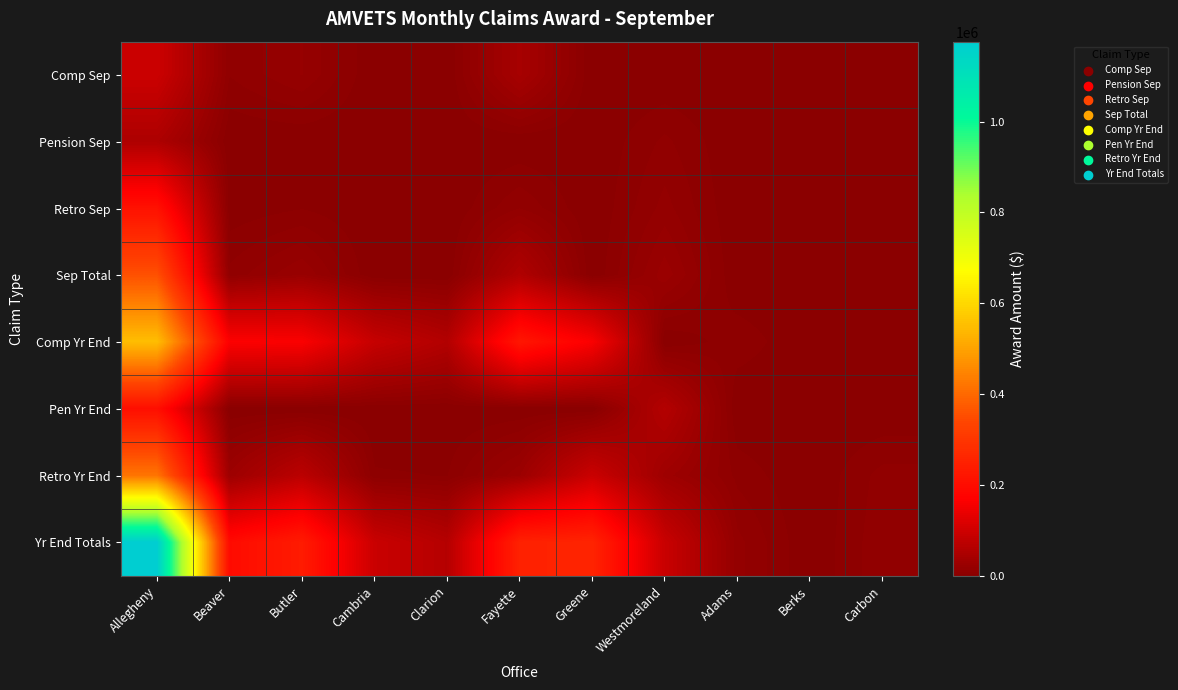

Reading right to left, transcribe all the data shown in this chart.

Comp Sep: Carbon=0.0	Berks=263.0	Adams=0.0	Westmoreland=0.0	Greene=0.0	Fayette=42693.0	Clarion=0.0	Cambria=0.0	Butler=18687.0	Beaver=9452.0	Allegheny=95325.0
Pension Sep: Carbon=0.0	Berks=0.0	Adams=0.0	Westmoreland=10259.0	Greene=0.0	Fayette=0.0	Clarion=0.0	Cambria=0.0	Butler=0.0	Beaver=0.0	Allegheny=51489.0
Retro Sep: Carbon=0.0	Berks=0.0	Adams=0.0	Westmoreland=15621.0	Greene=0.0	Fayette=13532.0	Clarion=0.0	Cambria=0.0	Butler=4263.0	Beaver=1259.0	Allegheny=210132.0
Sep Total: Carbon=0.0	Berks=263.0	Adams=0.0	Westmoreland=25880.0	Greene=0.0	Fayette=56225.0	Clarion=0.0	Cambria=0.0	Butler=22950.0	Beaver=10711.0	Allegheny=356946.0
Comp Yr End: Carbon=1581.0	Berks=263.0	Adams=7680.0	Westmoreland=0.0	Greene=162927.0	Fayette=223320.5	Clarion=59169.0	Cambria=87543.0	Butler=164209.7	Beaver=167154.6	Allegheny=550416.9
Pen Yr End: Carbon=0.0	Berks=0.0	Adams=0.0	Westmoreland=61139.0	Greene=0.0	Fayette=0.0	Clarion=0.0	Cambria=0.0	Butler=0.0	Beaver=0.0	Allegheny=204705.0
Retro Yr End: Carbon=11000.0	Berks=0.0	Adams=7700.0	Westmoreland=30132.9	Greene=93353.0	Fayette=27040.2	Clarion=4422.0	Cambria=5235.0	Butler=71773.9	Beaver=28667.7	Allegheny=420615.5
Yr End Totals: Carbon=12581.0	Berks=263.0	Adams=15380.0	Westmoreland=91271.9	Greene=256280.0	Fayette=250360.7	Clarion=63591.0	Cambria=92778.0	Butler=235983.5	Beaver=195822.2	Allegheny=1175737.4